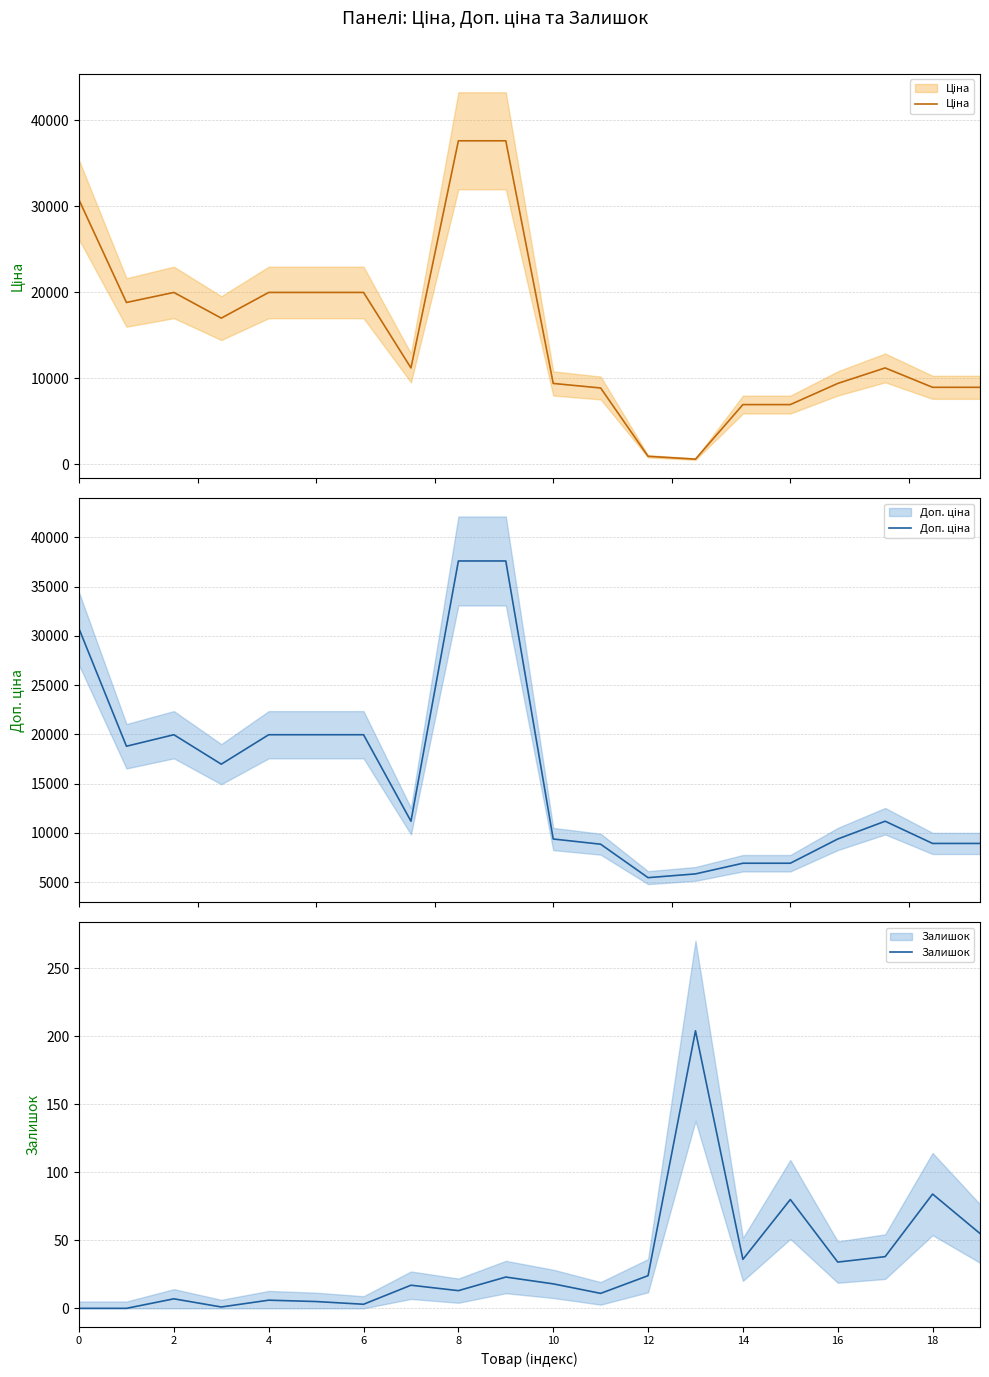

List the series in order of their peak value, lowest first.

Залишок, Ціна, Доп. ціна